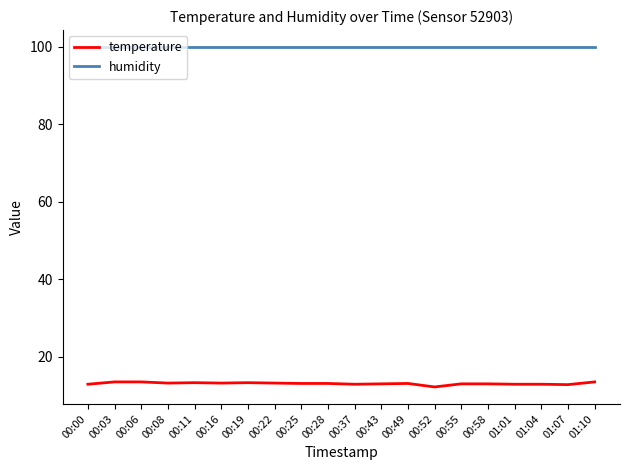

What is the greatest value displayed?

99.9